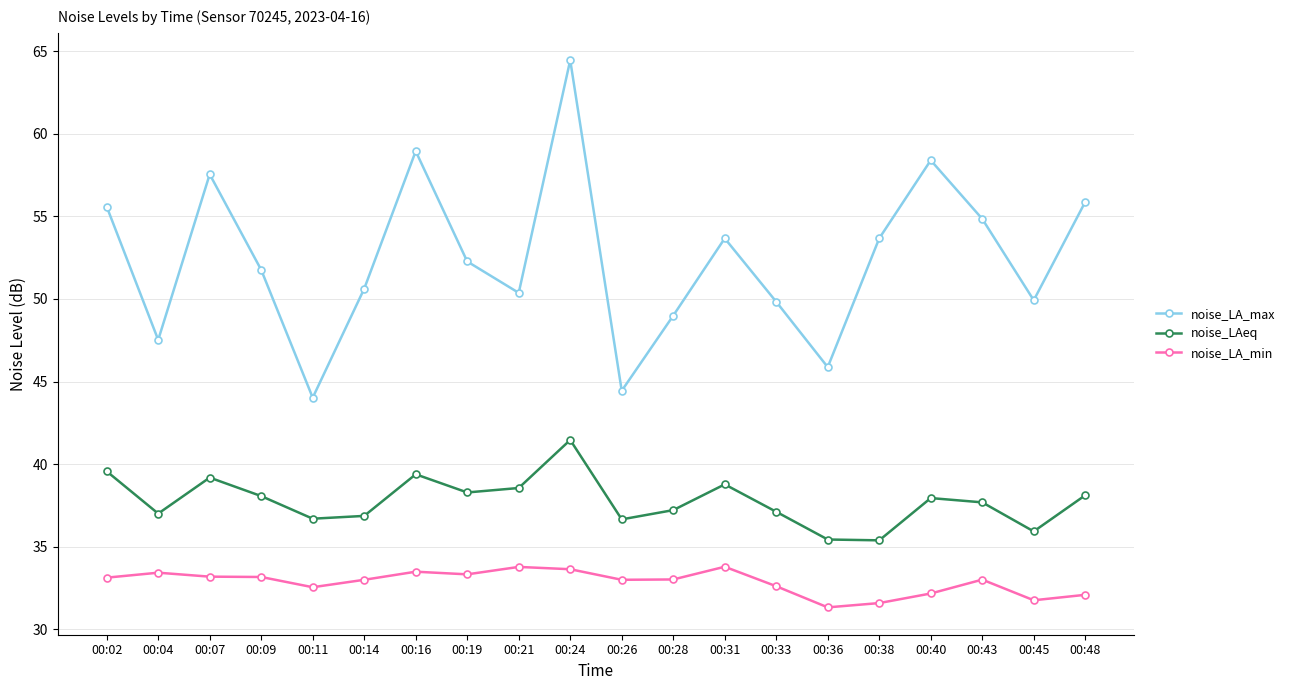

Is this an area chart (filled region under the line)?

No